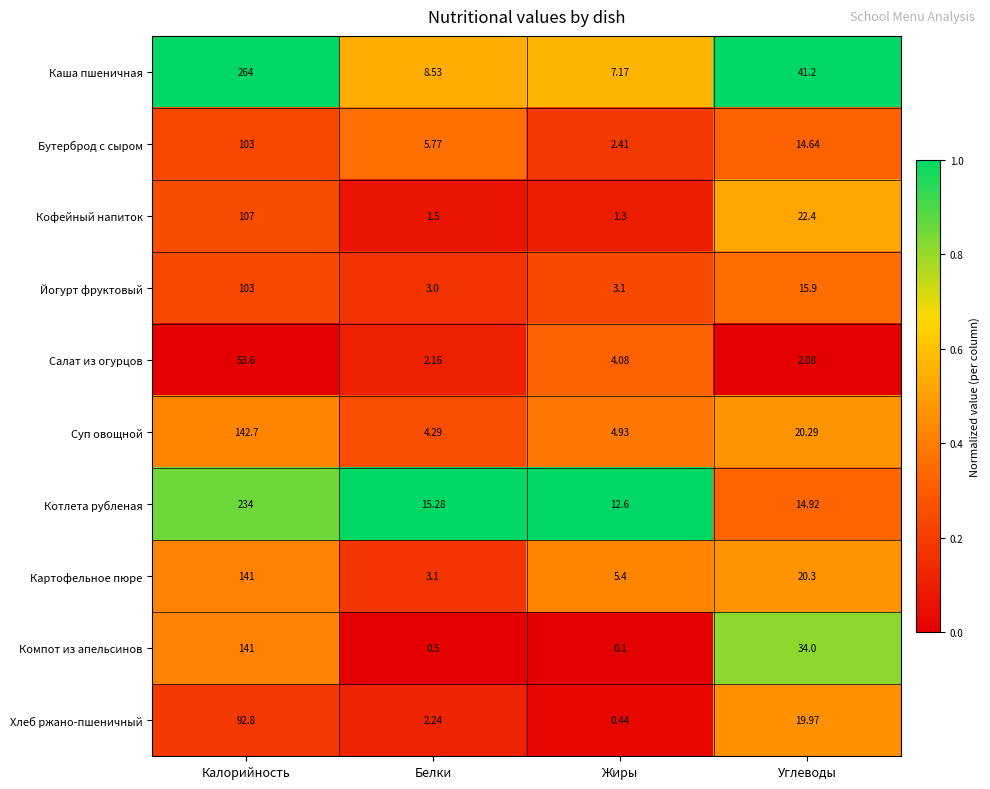

Which series changed the most between Калорийность and Белки?

Каша пшеничная